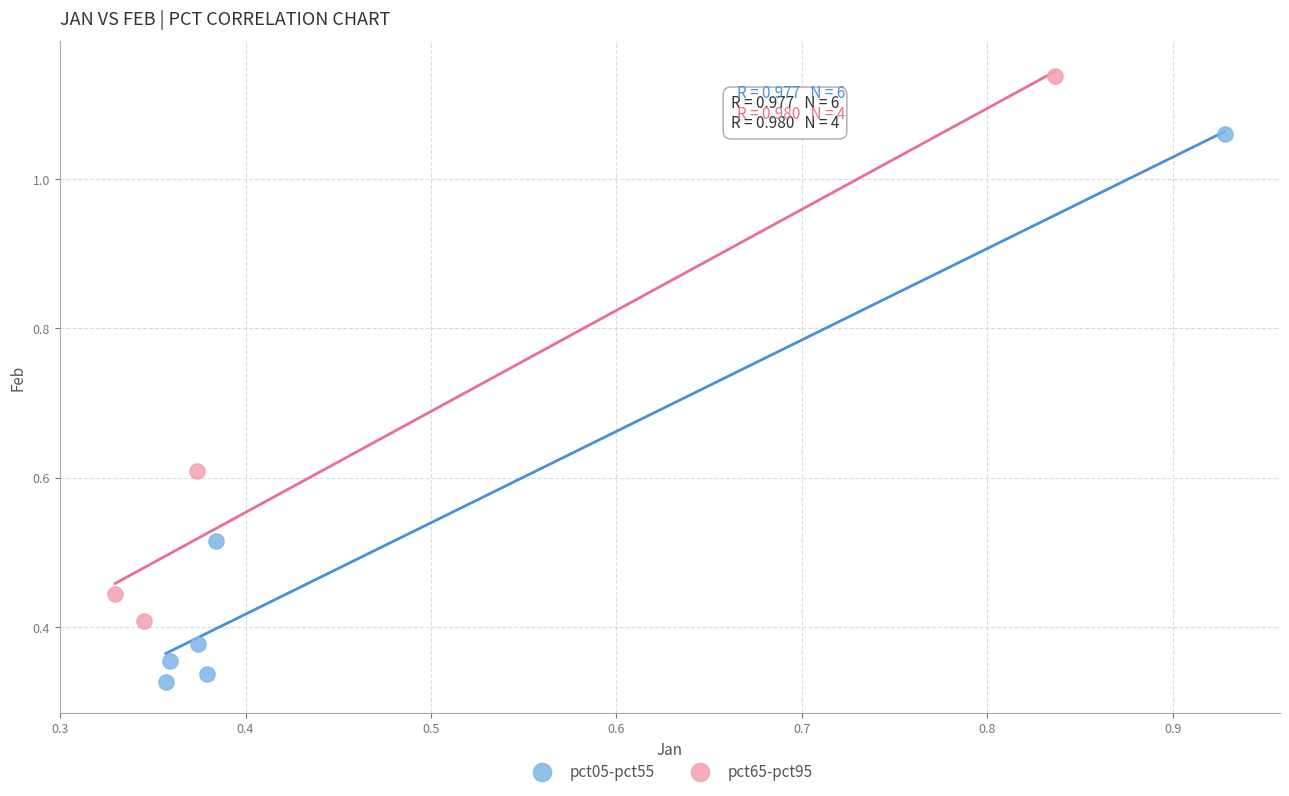

Which series contains the highest Y value?

pct65-pct95